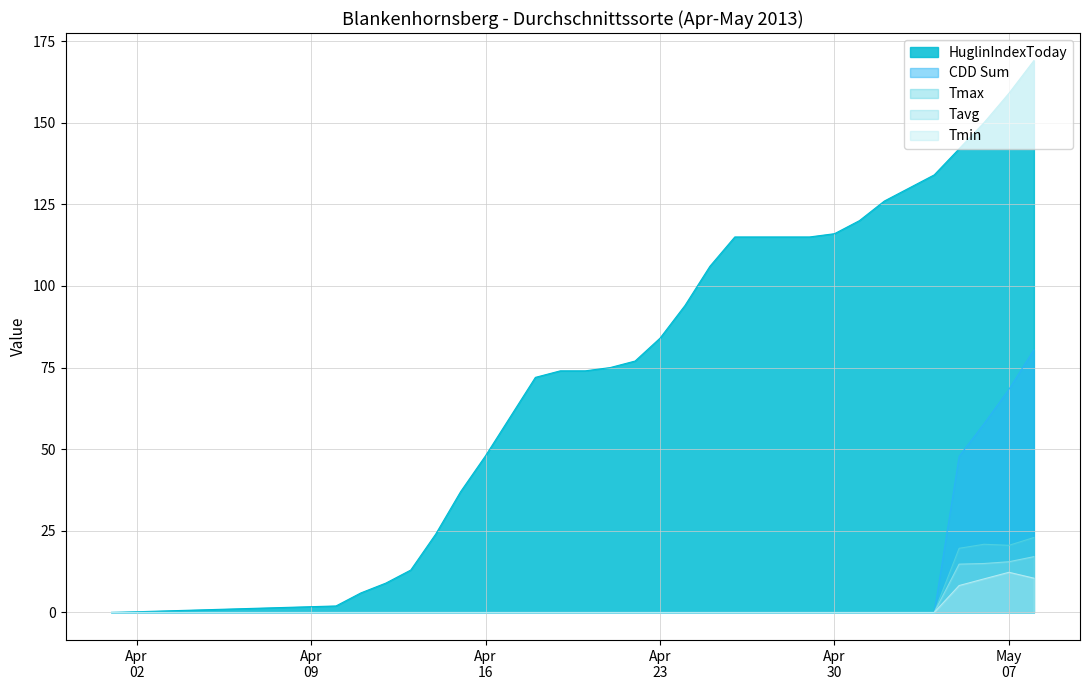

What is the maximum value shown in the chart?

169.0